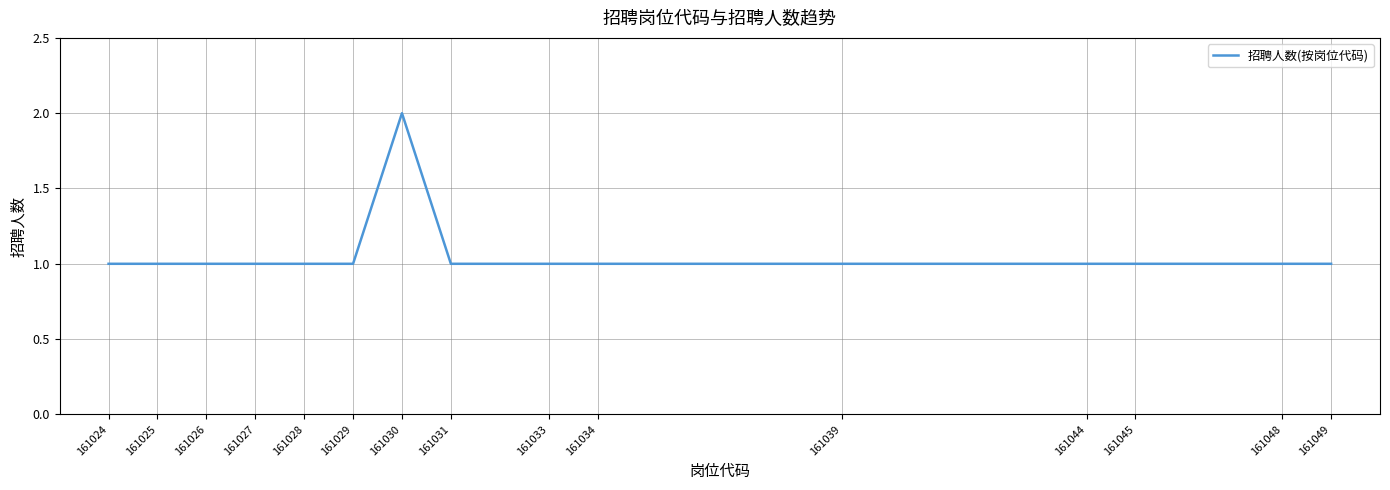

What is the difference between the maximum and minimum values?

1